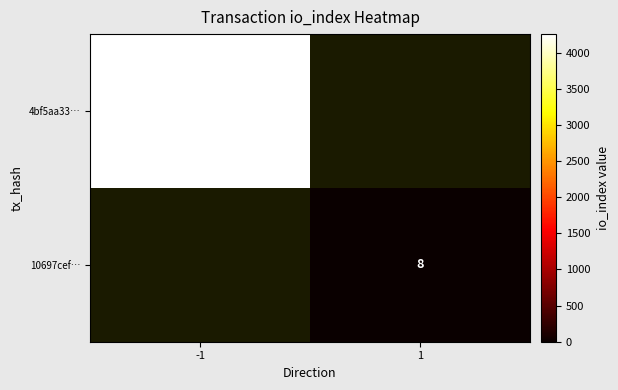

Is the value of 10697cef… at 1 greater than the value of 4bf5aa33… at -1?

No